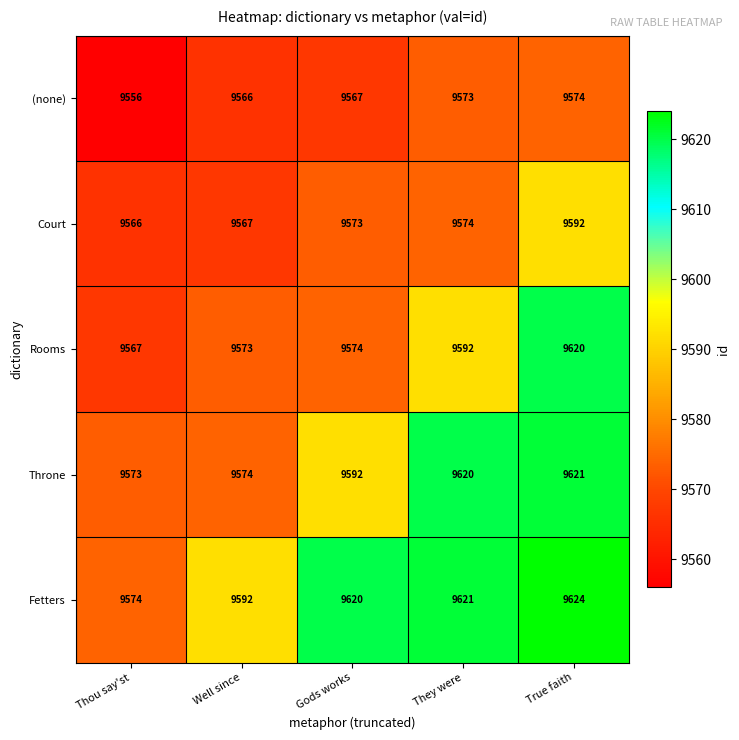

Rank the categories by Rooms value from lowest to highest.

Thou say'st, Well since, Gods works, They were, True faith